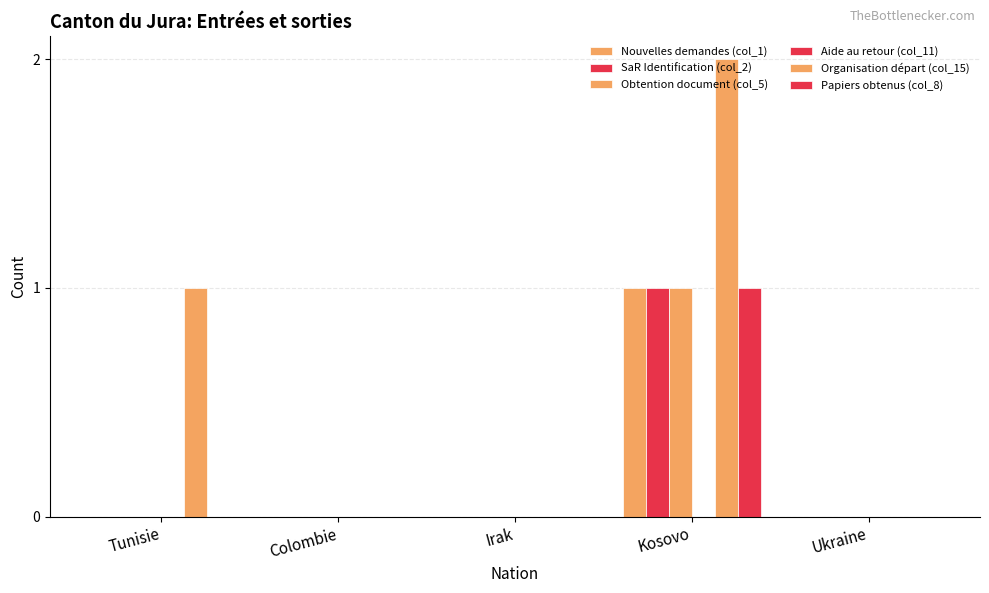

Count the number of data series in this chart.

5